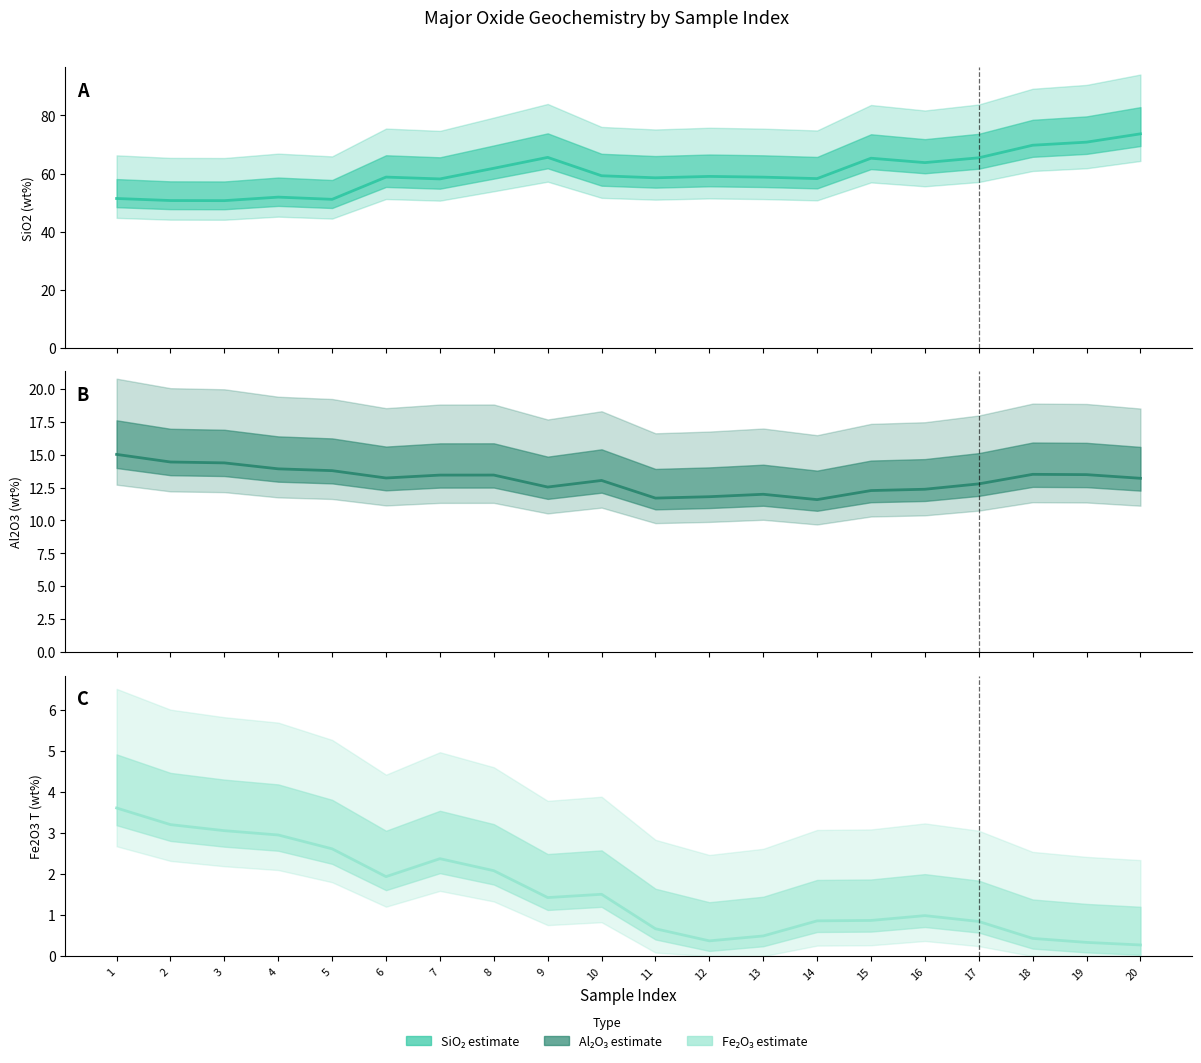

What is the average value of the Al2O3_FUS_ICP series?

13.1